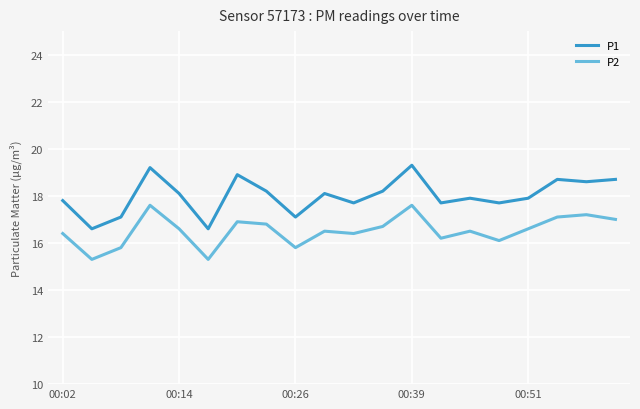

What is the minimum value shown in the chart?

15.3